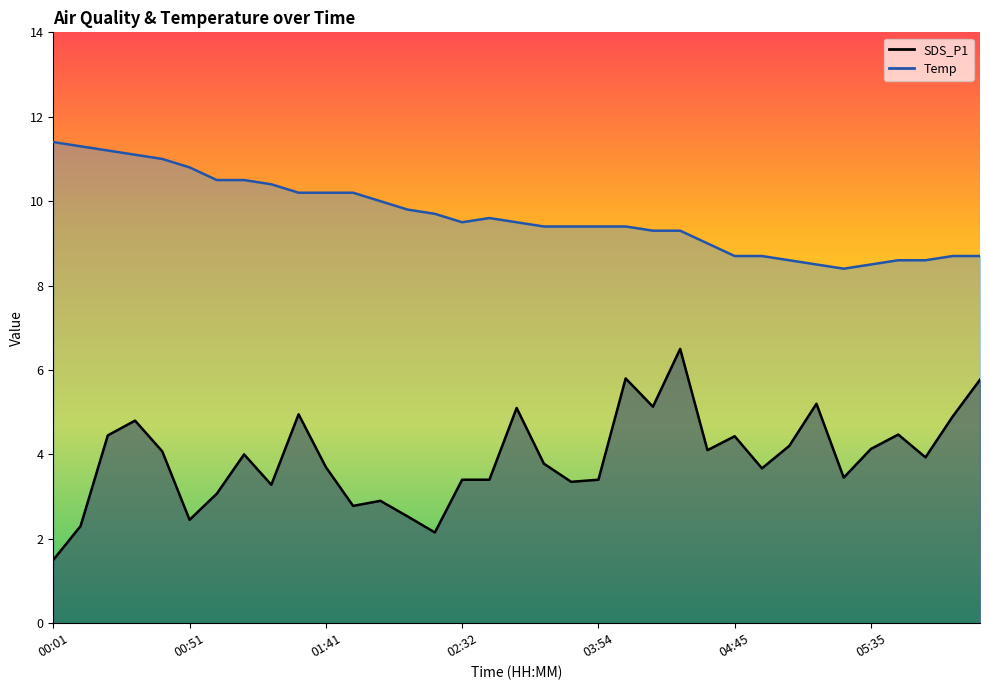

The value of Temp at 02:11 is 4.1. True or false?

False